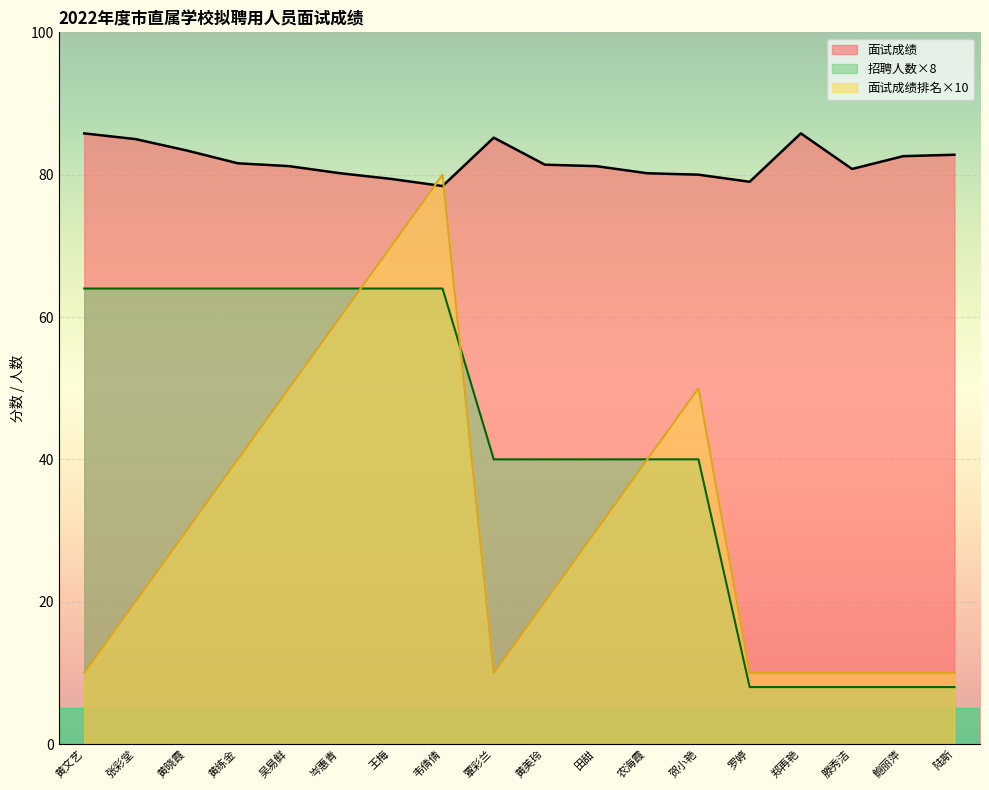

What is the maximum value for 面试成绩排名?

80.0